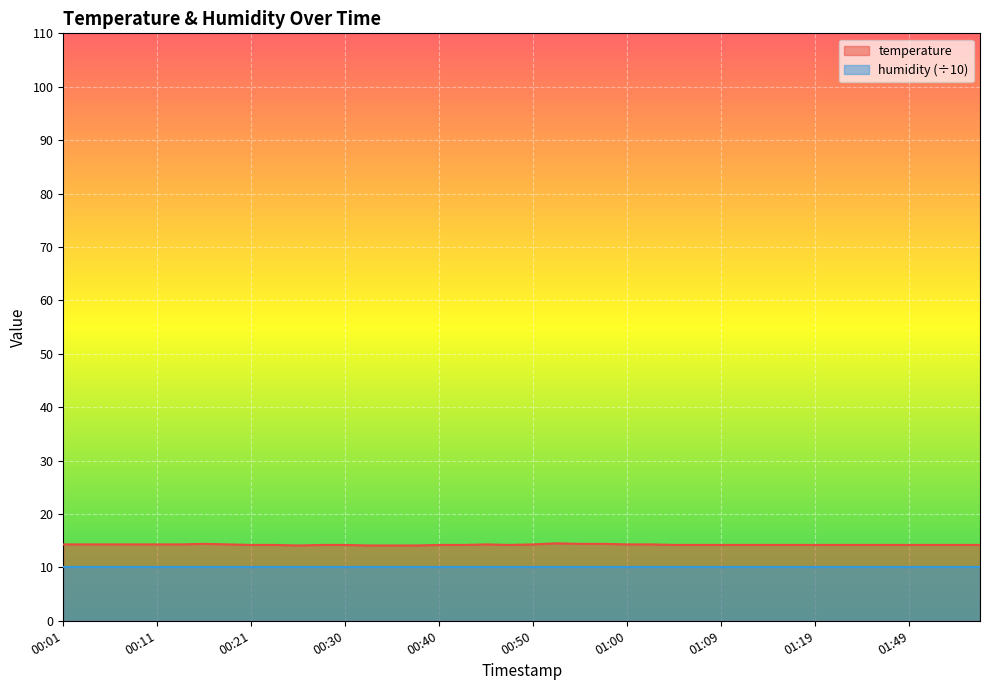

Reading left to right, extract all data points from this chart.

00:01=14.3	00:04=14.3	00:06=14.3	00:09=14.3	00:11=14.3	00:13=14.3	00:16=14.4	00:18=14.3	00:21=14.2	00:23=14.2	00:26=14.1	00:28=14.2	00:30=14.2	00:33=14.1	00:35=14.1	00:38=14.1	00:40=14.2	00:43=14.2	00:45=14.3	00:47=14.2	00:50=14.3	00:52=14.5	00:55=14.4	00:57=14.4	01:00=14.3	01:02=14.3	01:05=14.2	01:07=14.2	01:09=14.2	01:12=14.2	01:14=14.2	01:17=14.2	01:19=14.2	01:38=14.2	01:41=14.2	01:46=14.2	01:49=14.2	01:51=14.2	01:54=14.2	01:56=14.2